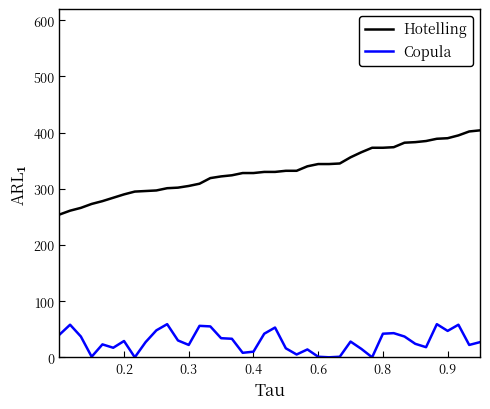

True or false: Hotelling and Copula cross at least once.

False